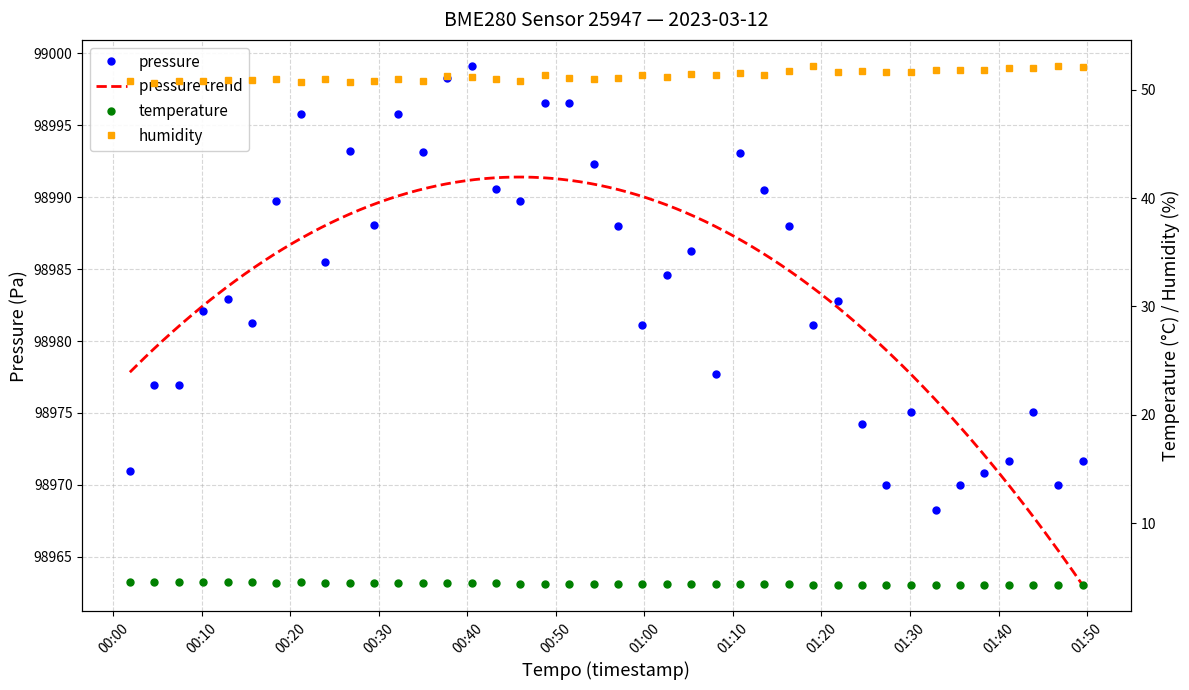

What is the value of the pressure point at the 8th from the left?

98995.8